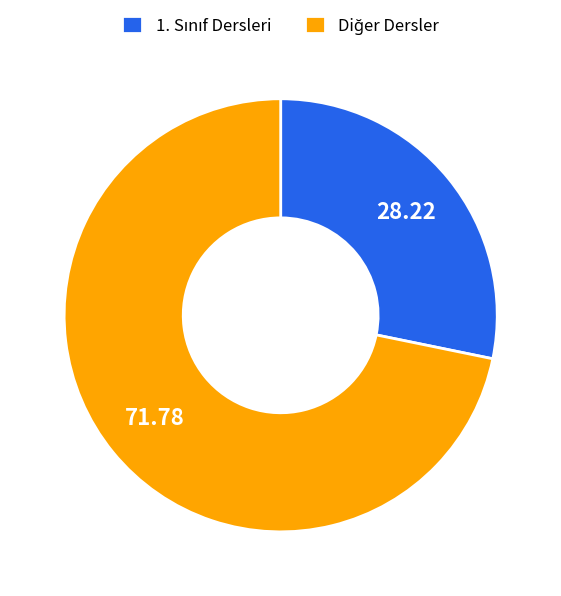

Is there any slice that represents more than half of the pie?

Yes